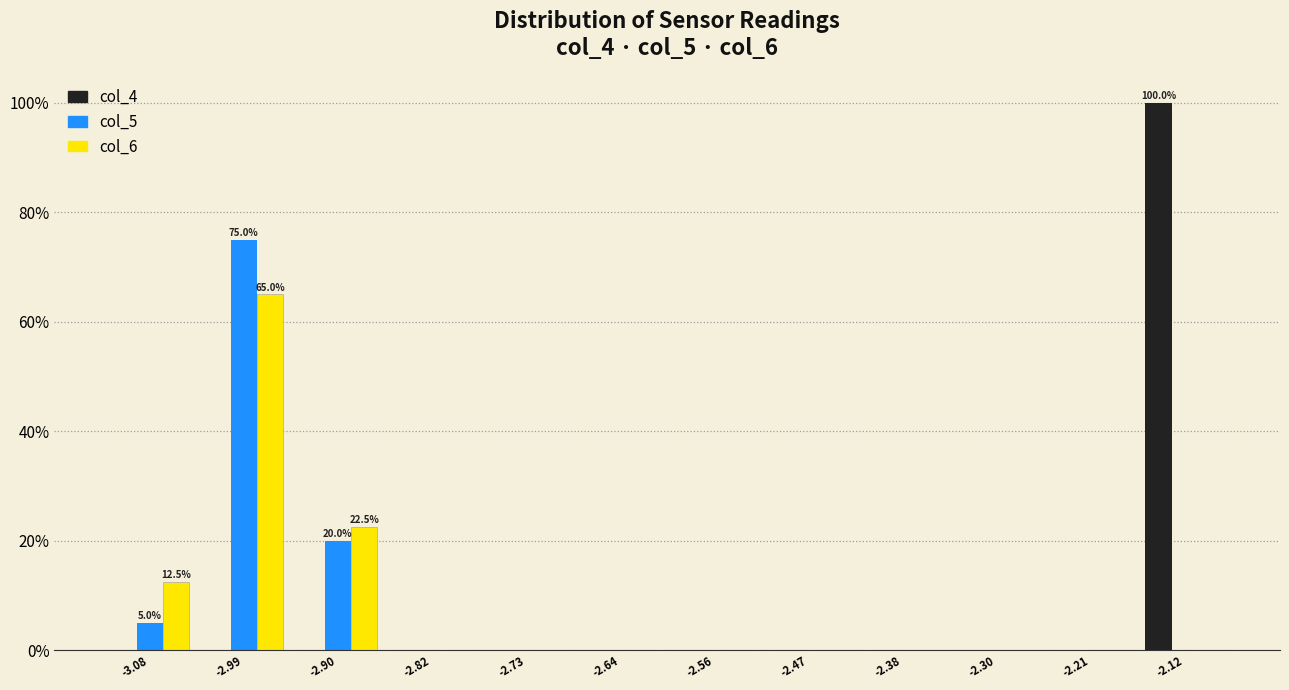

In the col_6 series, which range on the x-axis has the tallest bar?

-3.03 to -2.95